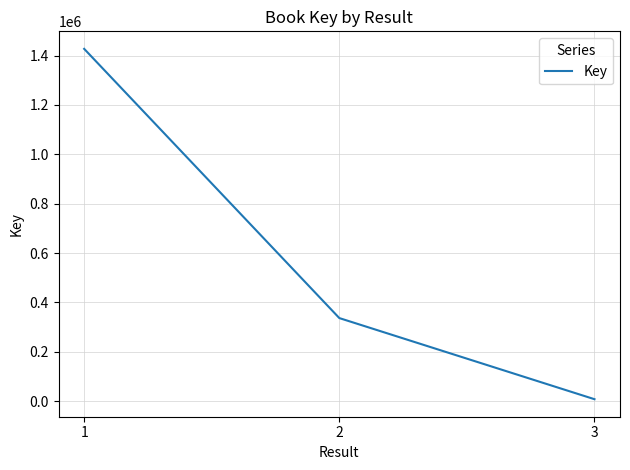

What is the smallest value displayed?

7636